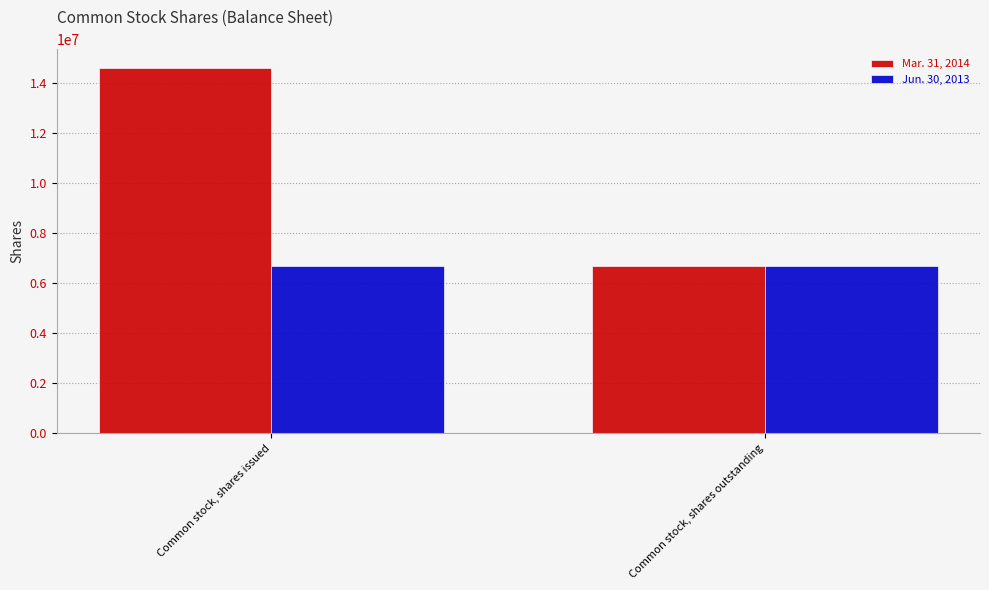

The Jun. 30, 2013 series shows 6666667 at Common stock, shares issued. True or false?

True